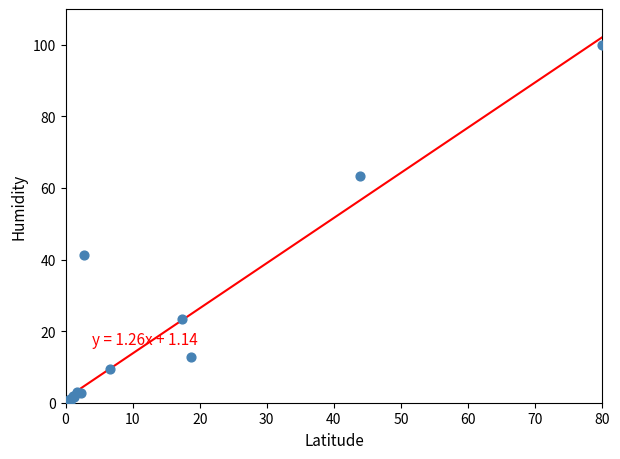

What Y value in the scatter plot is closest to 50?

41.3